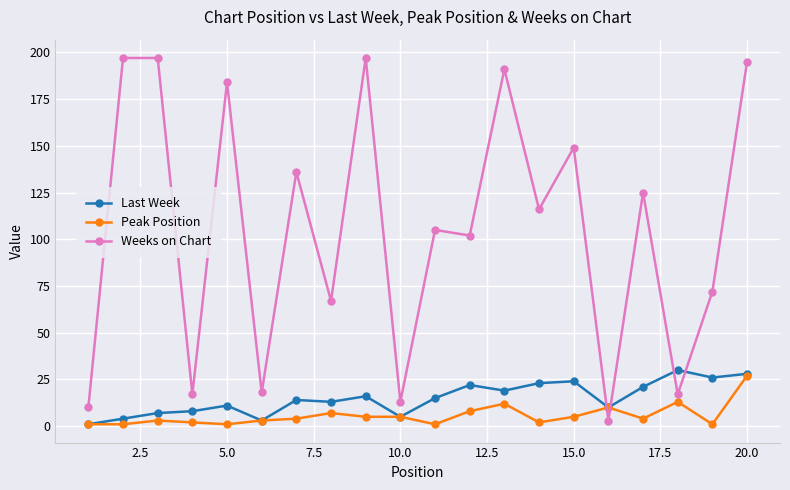

Which series has the largest range (max minus min)?

Weeks on Chart